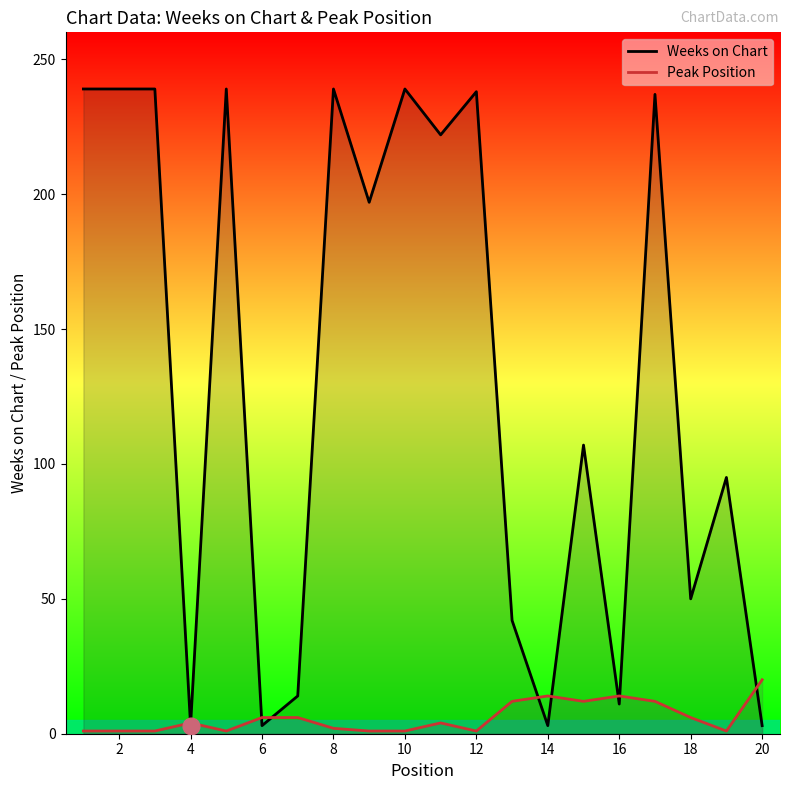

Reading left to right, list all the values displayed in this chart.

Weeks on Chart: 239	239	239	3	239	3	14	239	197	239	222	238	42	3	107	11	237	50	95	3
Peak Position: 1	1	1	4	1	6	6	2	1	1	4	1	12	14	12	14	12	6	1	20